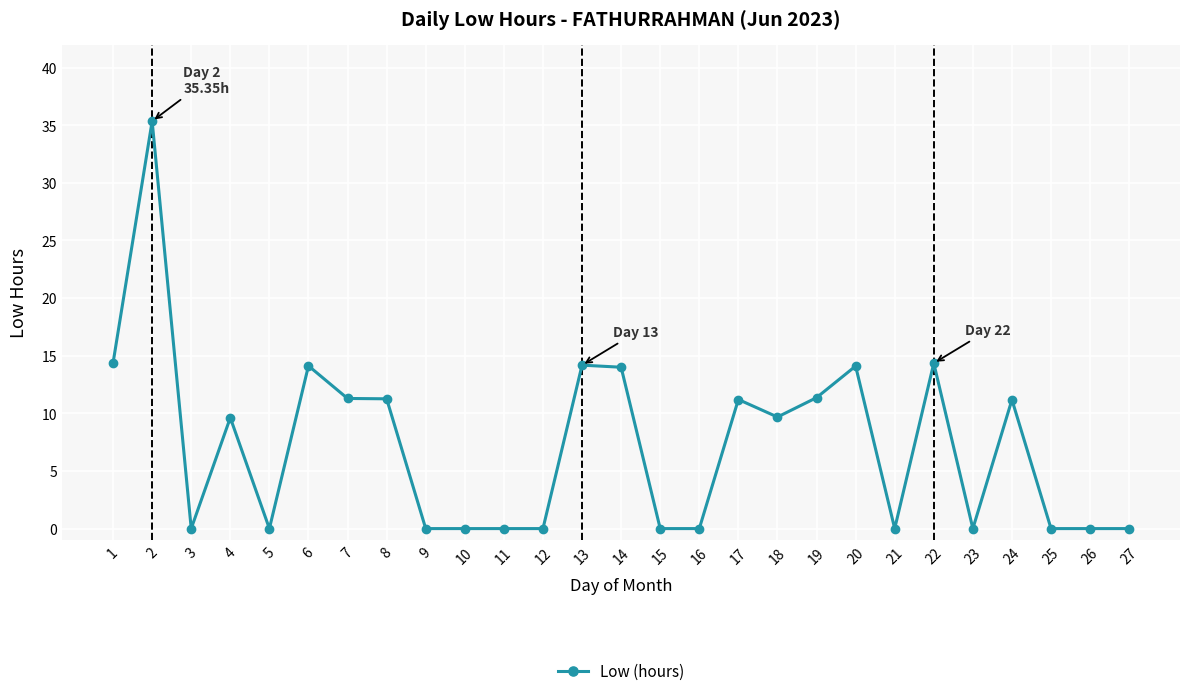

Is it true that the value at 12 is 15.8?

False